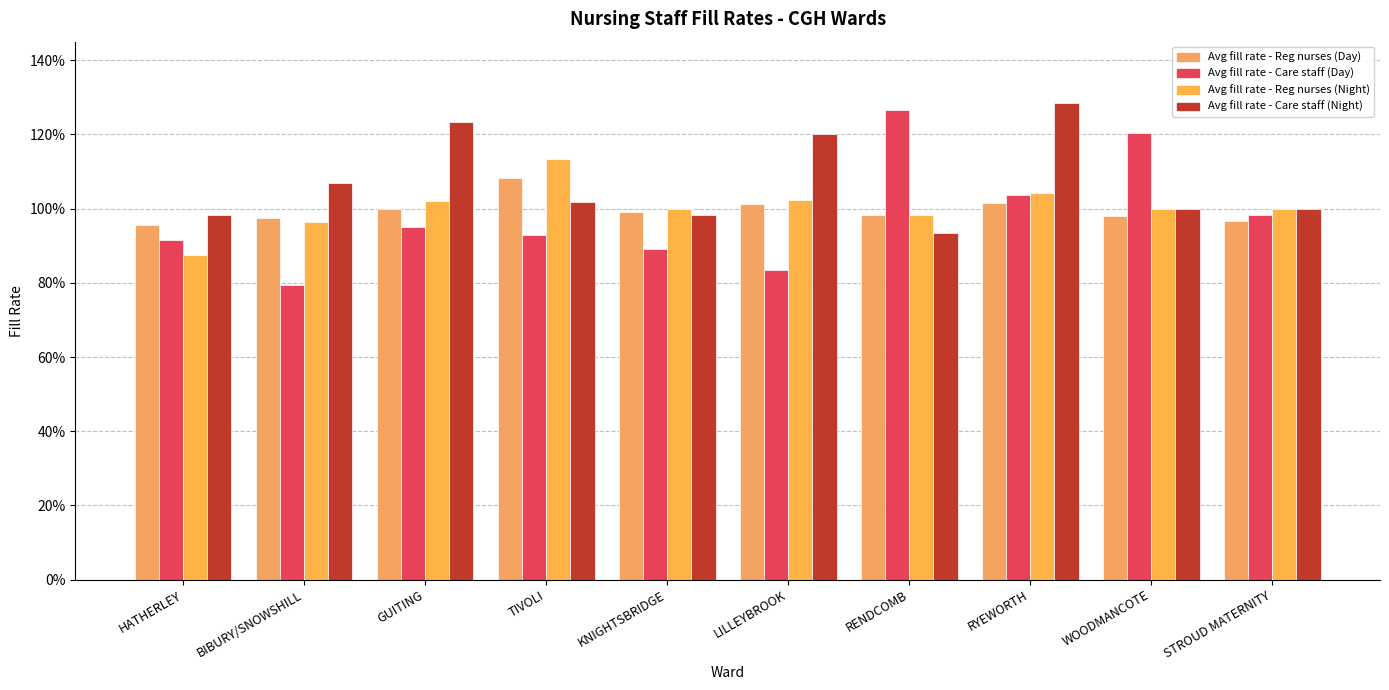

Are the bars horizontal?

No